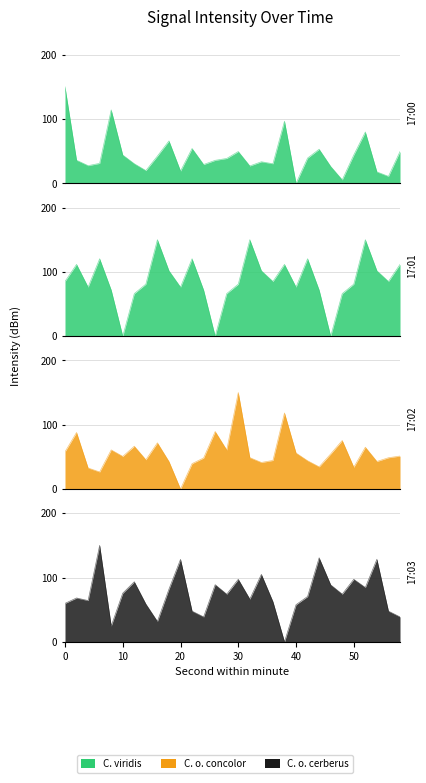

How many data points in 17:02 are above 50?

15